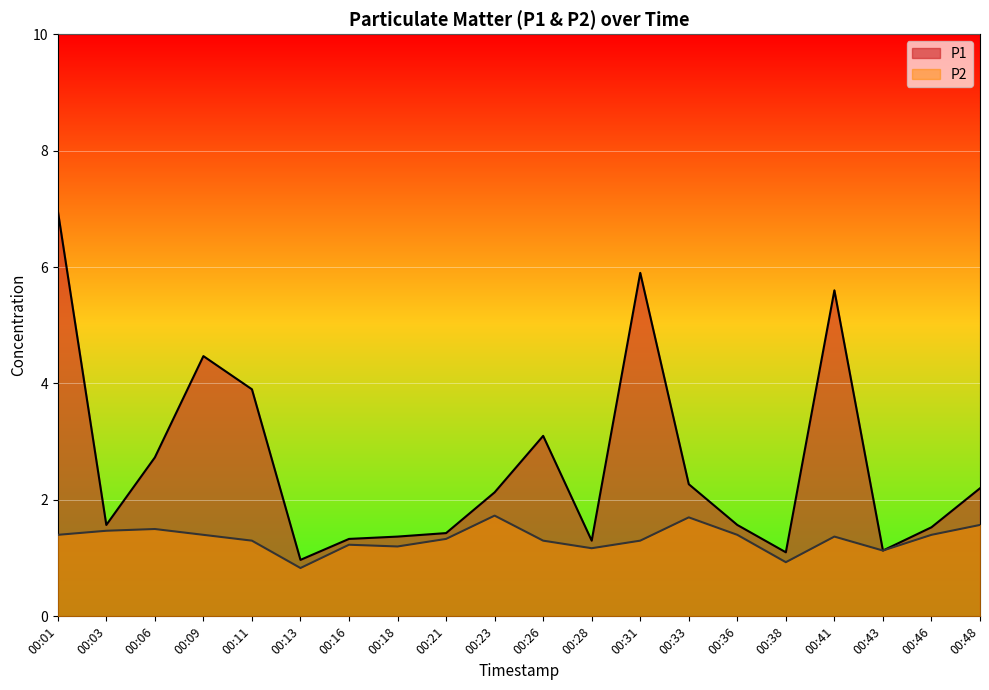

Rank the series by their average value, from highest to lowest.

P1, P2